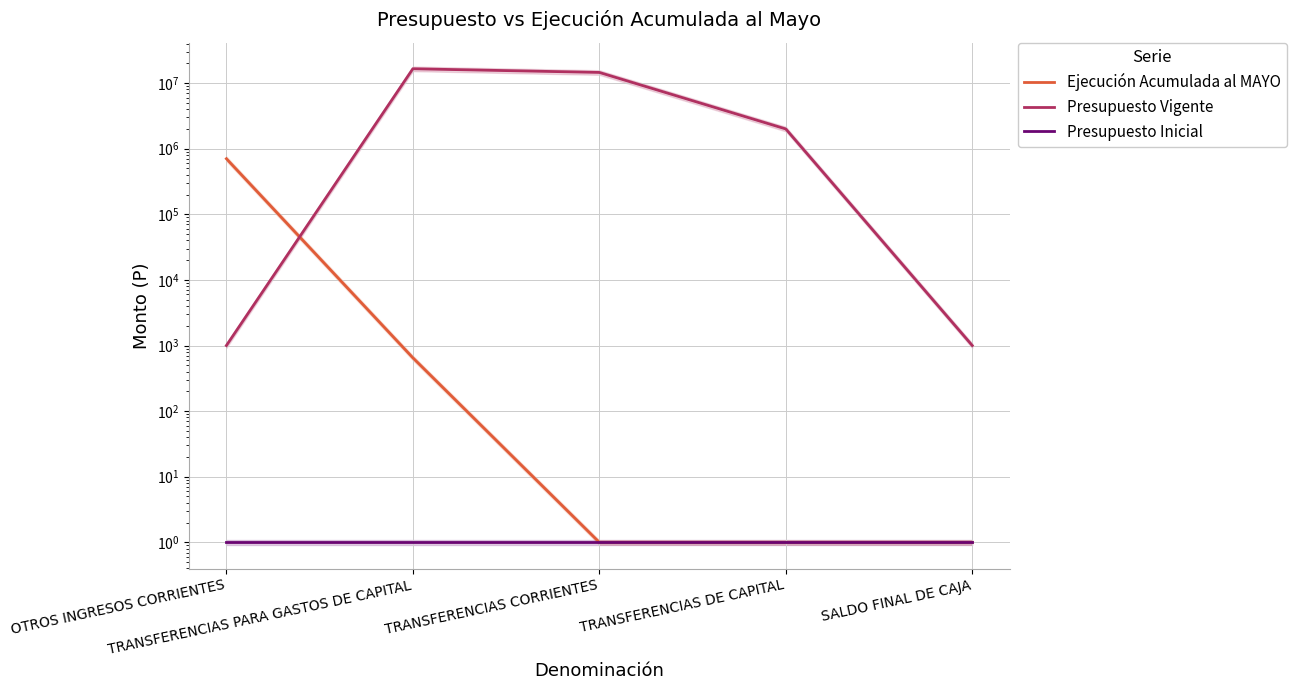

What is the difference between the Ejecución Acumulada al MAYO values at OTROS INGRESOS CORRIENTES and TRANSFERENCIAS PARA GASTOS DE CAPITAL?

703230